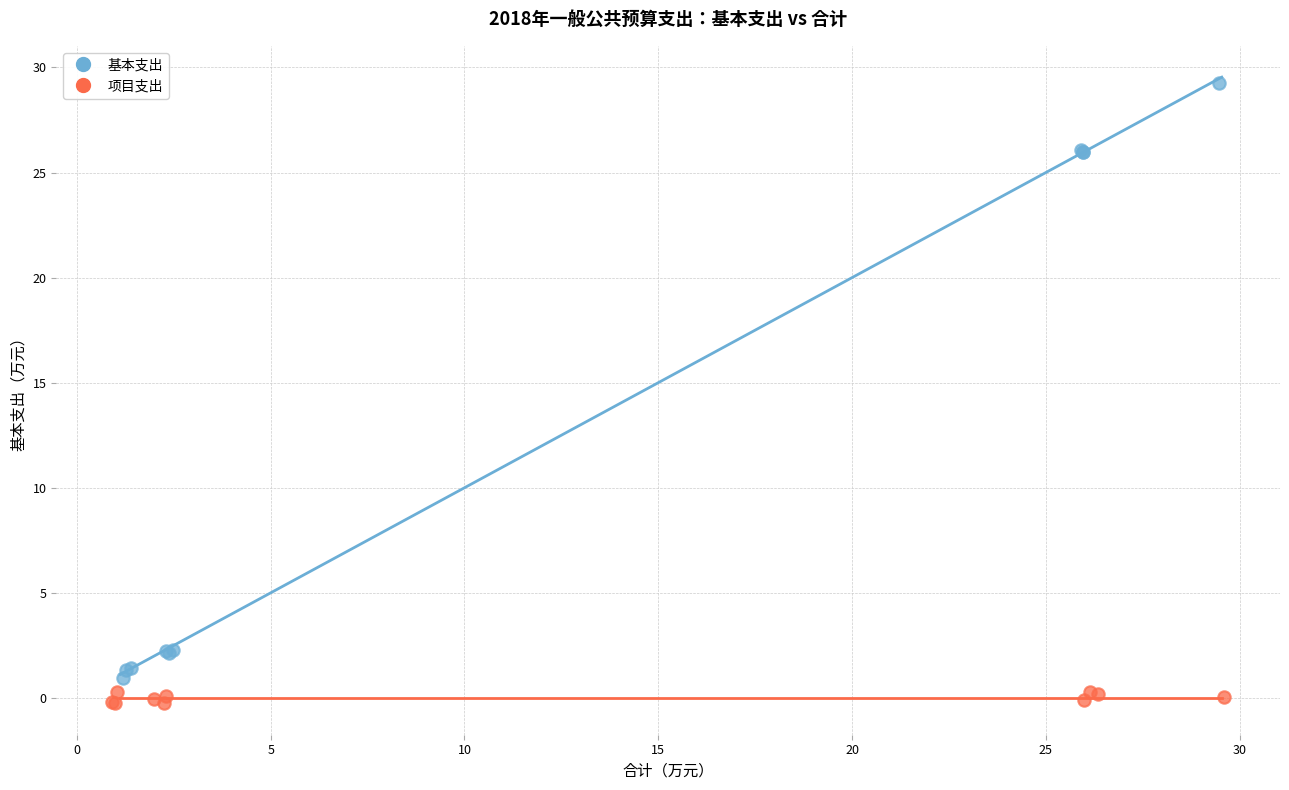

Which series contains the highest Y value?

基本支出